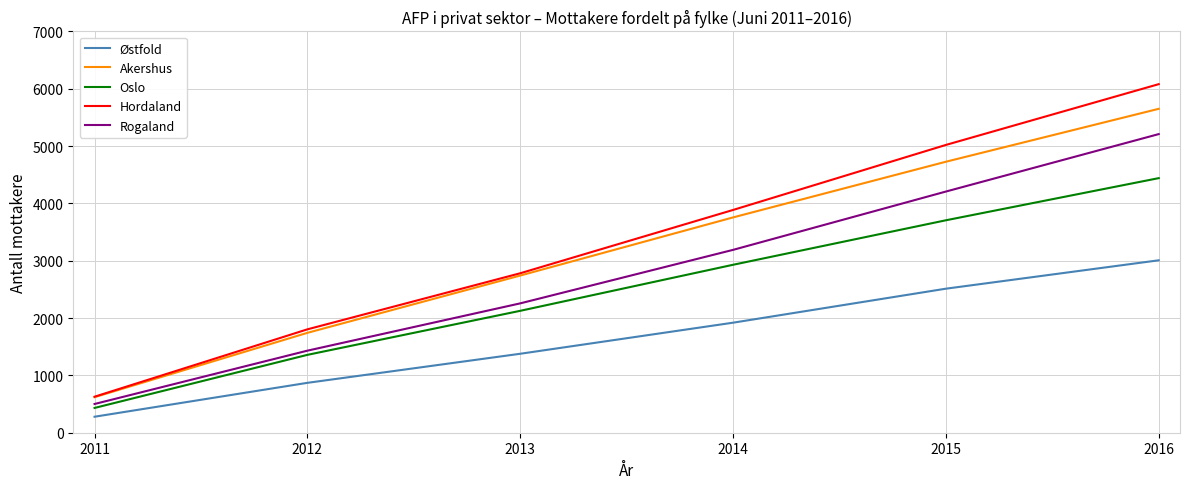

Which category has the highest value in the Rogaland series?

2016